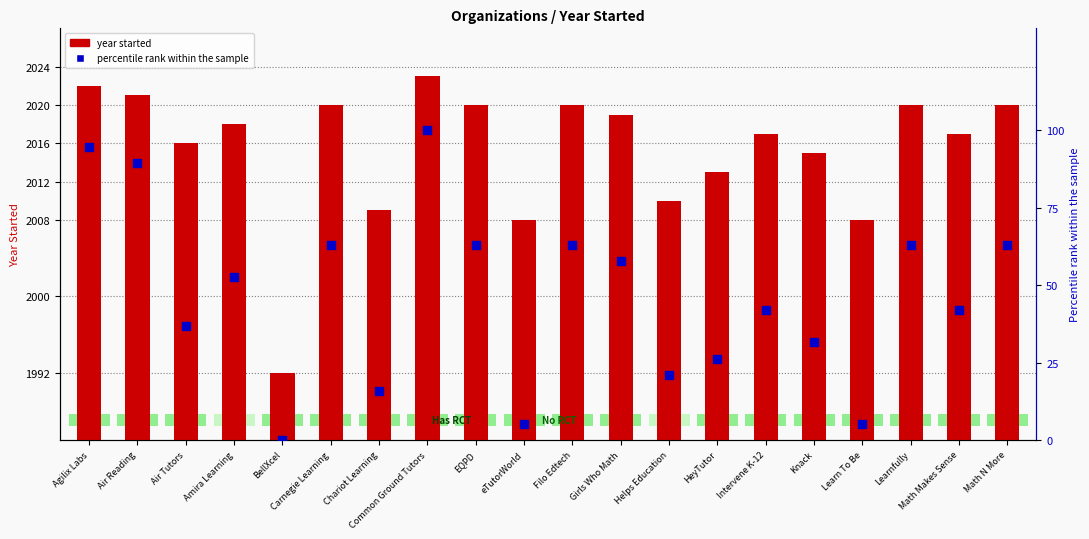

Which series has the largest Y range (max minus min)?

percentile rank within the sample